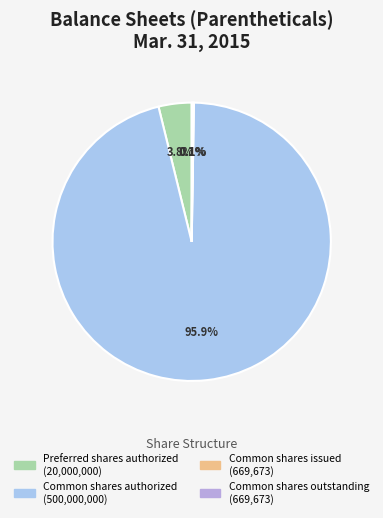

Which category accounts for the majority?

Common shares authorized